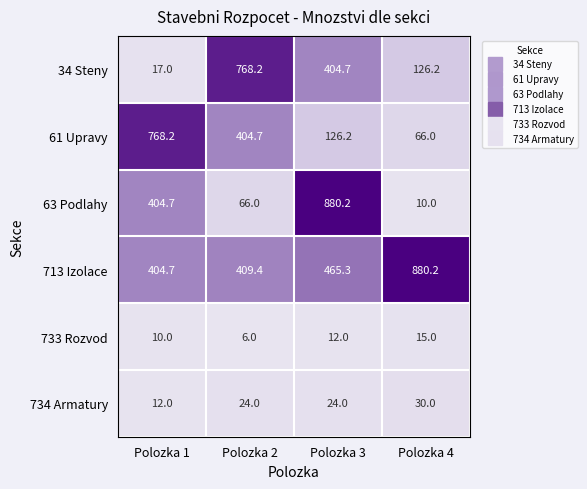

At which label is 61 Upravy closest to 417?

Polozka 2